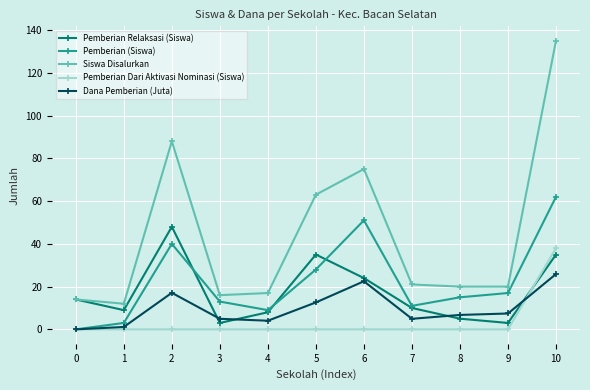

Where do Pemberian (Siswa) and Pemberian Relaksasi (Siswa) first cross each other?

2 and 3